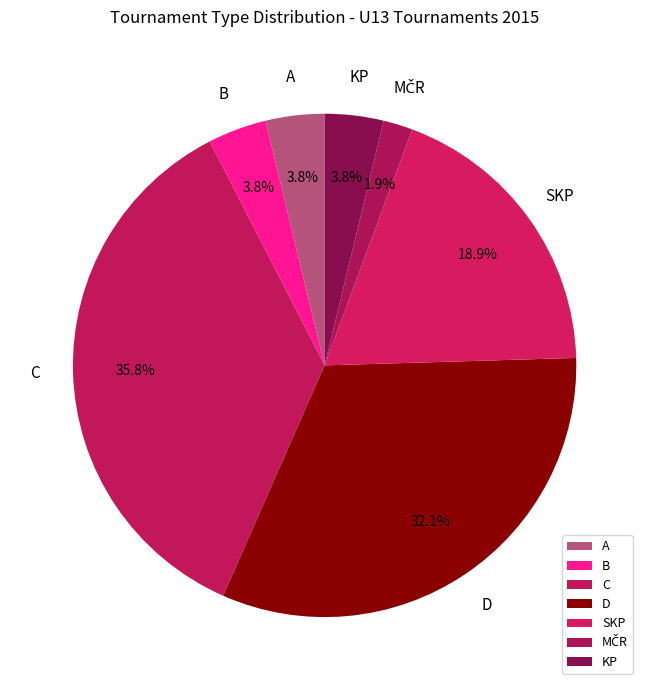

What is the largest slice in the pie chart?

C